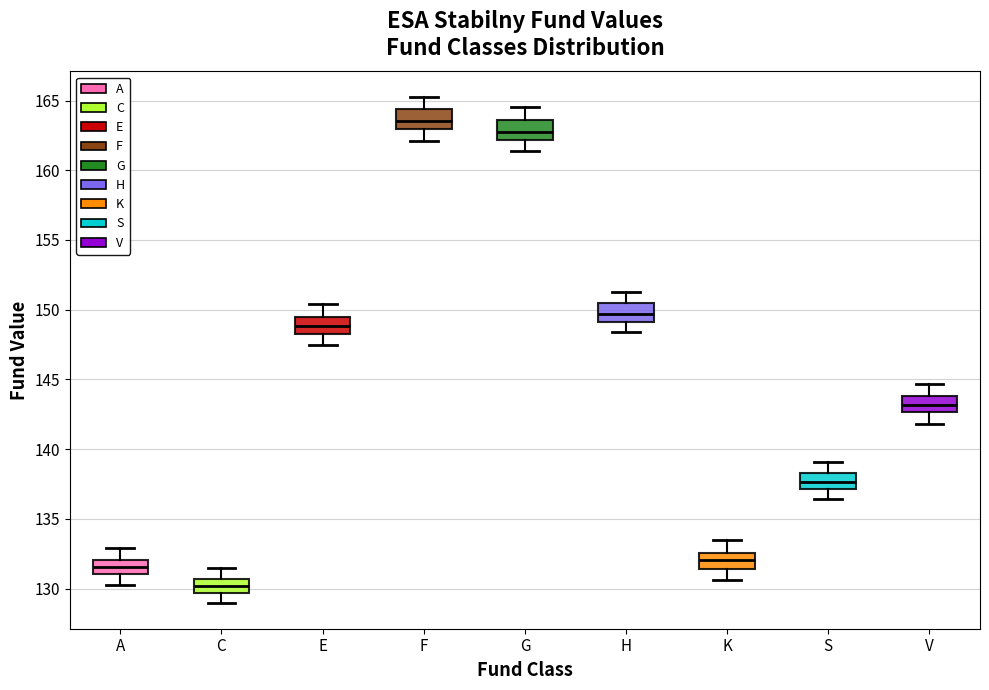

Which box has the lowest median line?

C